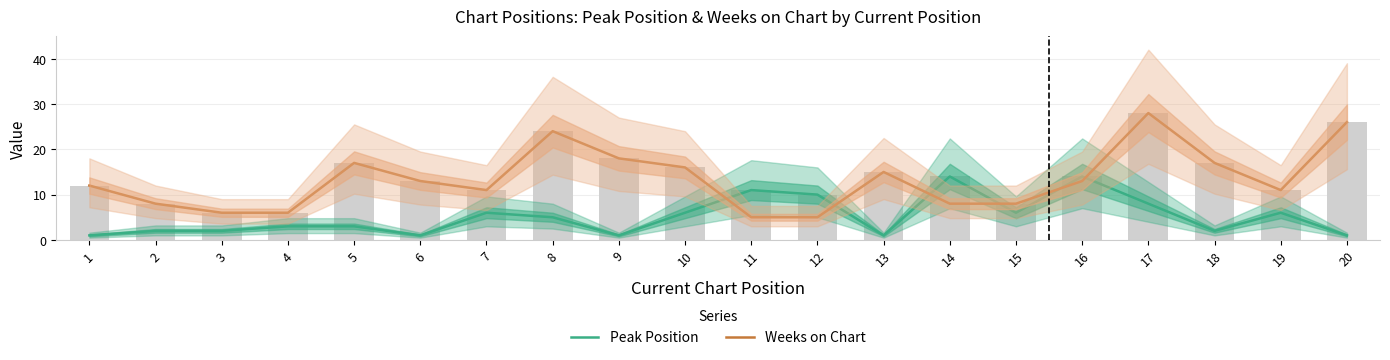

At which label does Weeks on Chart reach its minimum?

11